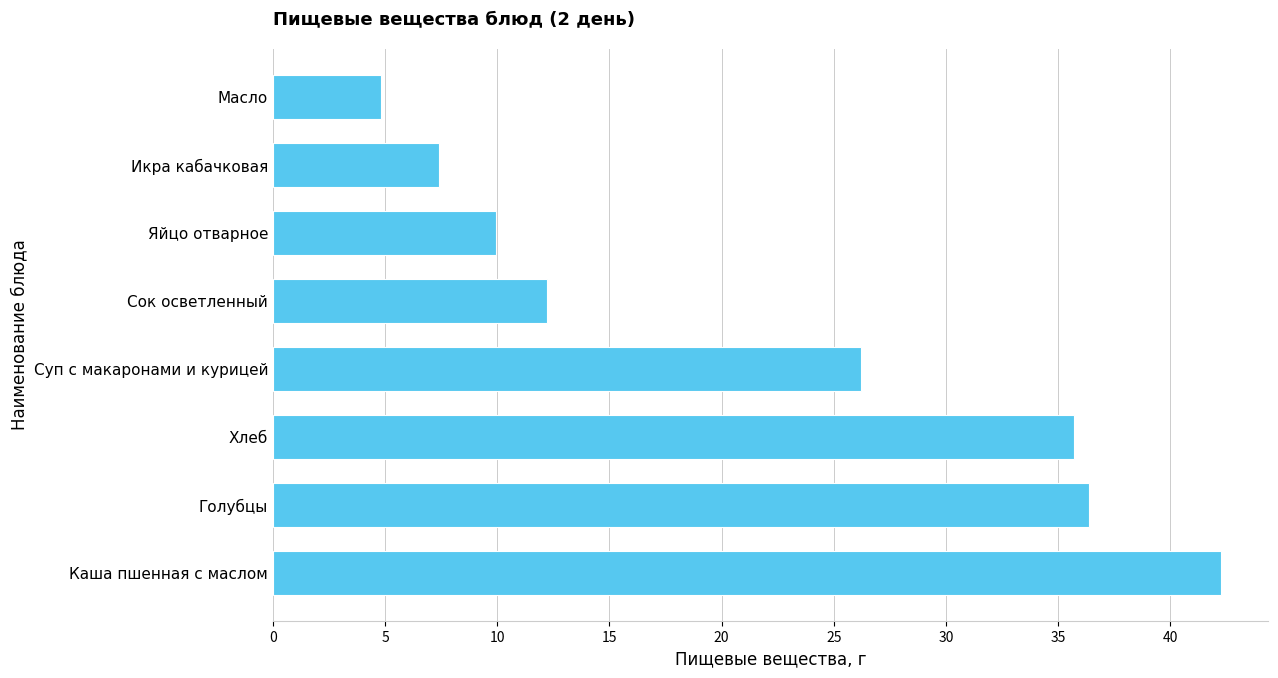

What is the average value?

21.9